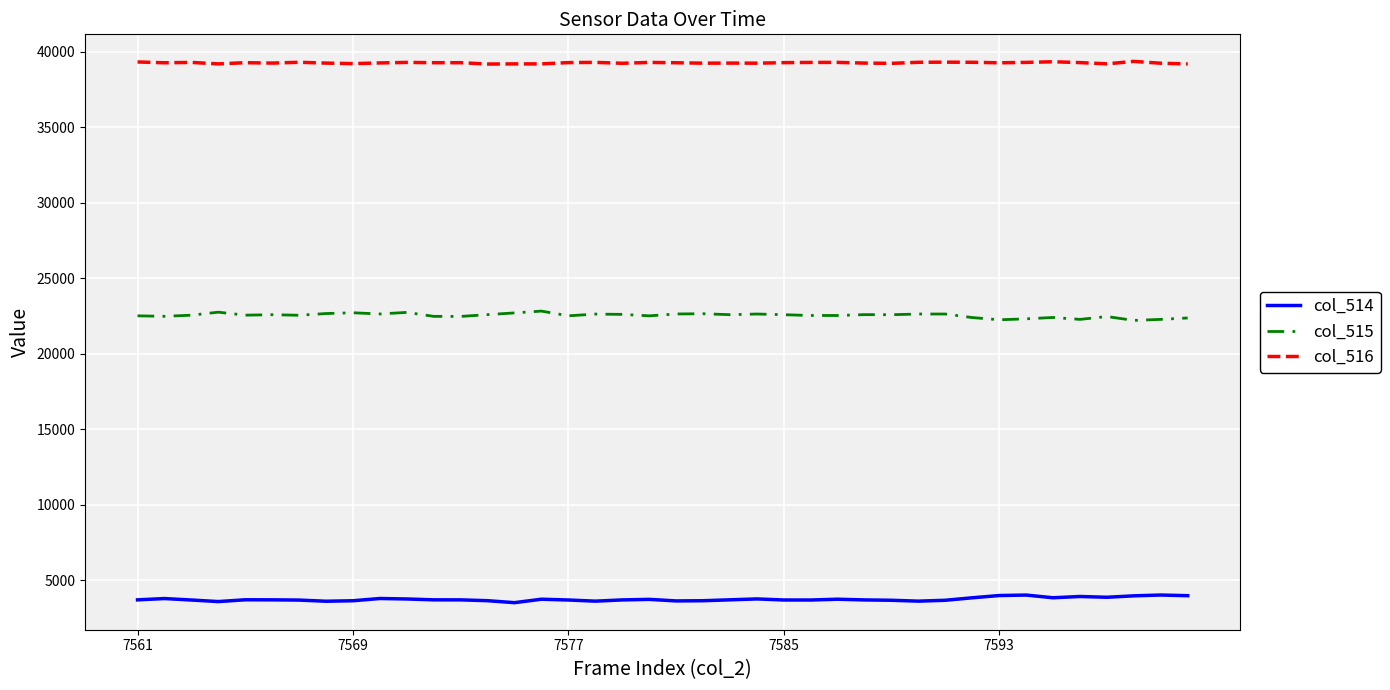

What are all the series names shown in the legend?

col_514, col_515, col_516